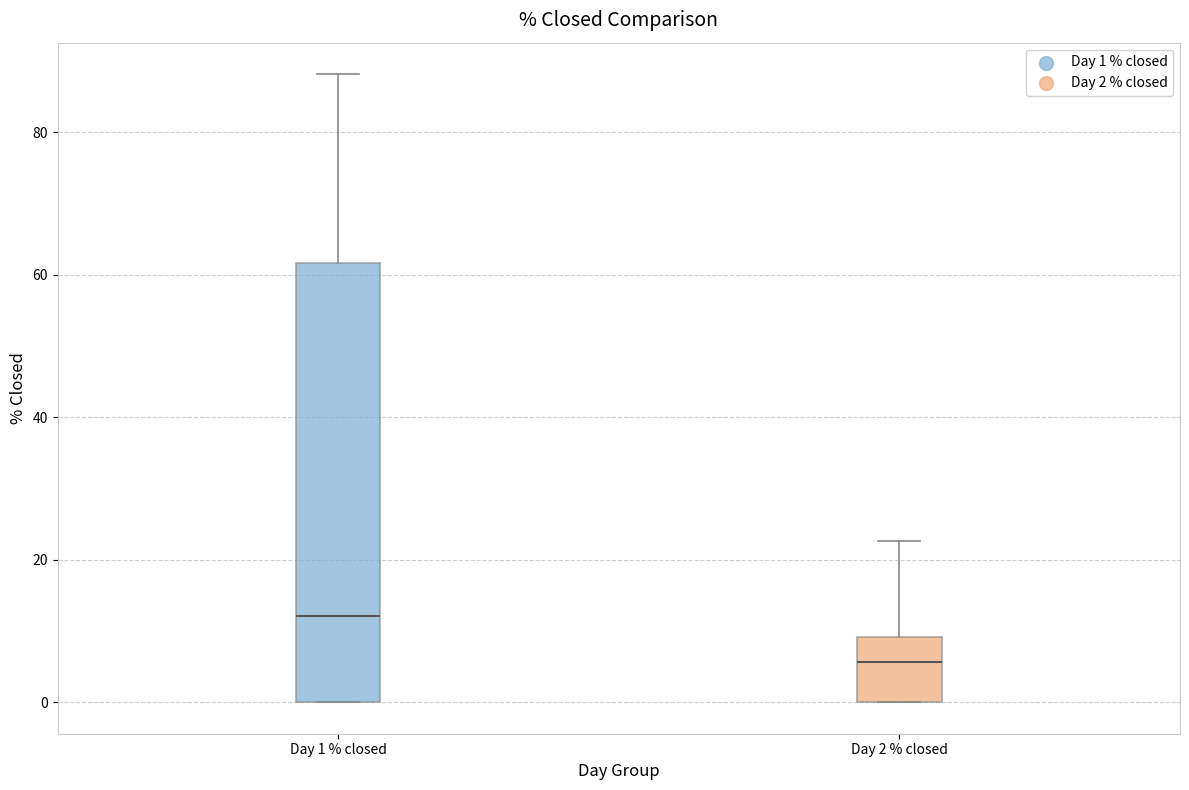

Reading left to right, read every box against the y-axis: the position of its median line, the range the box covers, and the ends of its whiskers. The values are not printed on the chart, so give them approximately, as read against the axis.

Day 1 % closed: median 12, box 0 to 62, whiskers 0 to 88
Day 2 % closed: median 6, box 0 to 10, whiskers 0 to 22